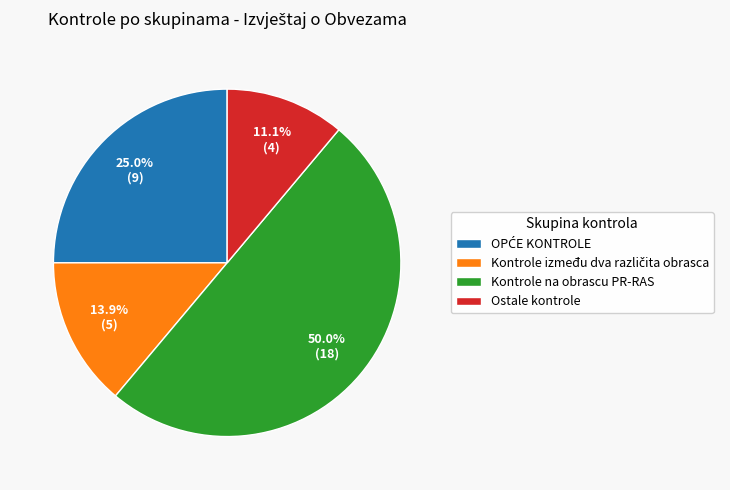

What is the largest slice in the pie chart?

Kontrole na obrascu PR-RAS